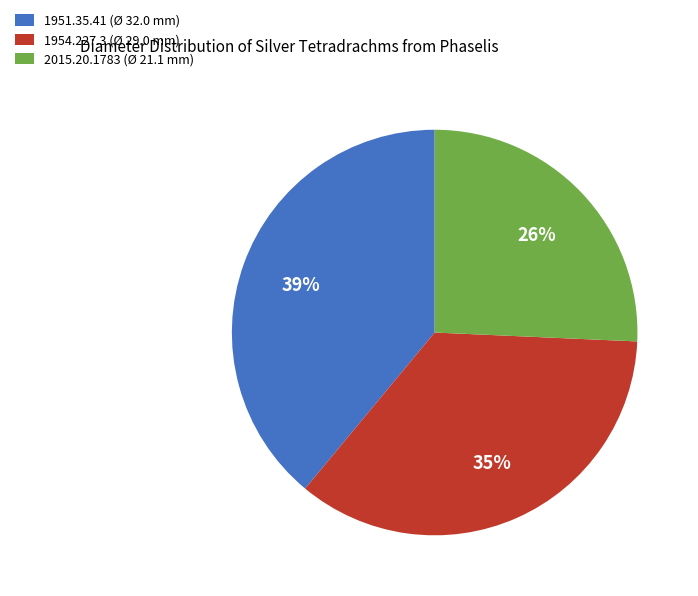

What is the largest slice in the pie chart?

1951.35.41